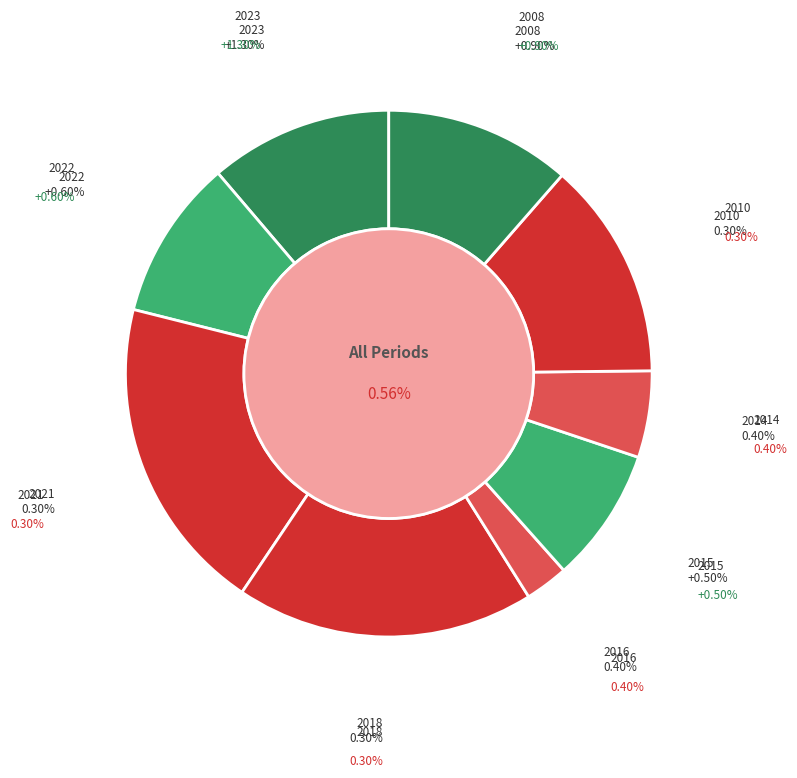

Approximately how many times larger is the value at 2010 compared to 2022?

1.4